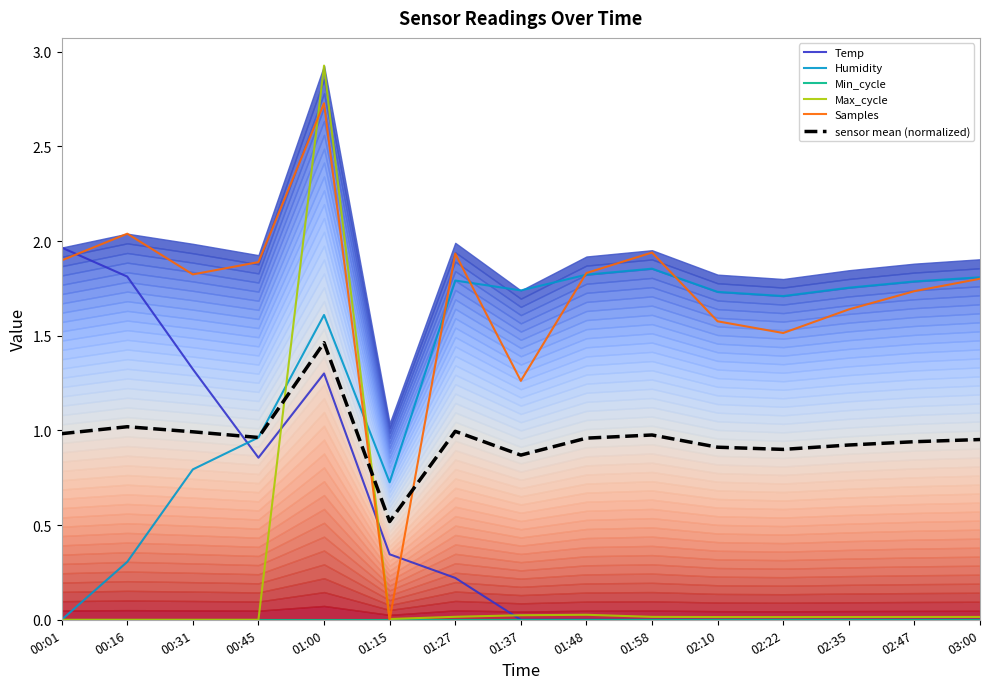

What are all the series names shown in the legend?

Temp, Humidity, Min_cycle, Max_cycle, Samples, sensor mean (normalized)